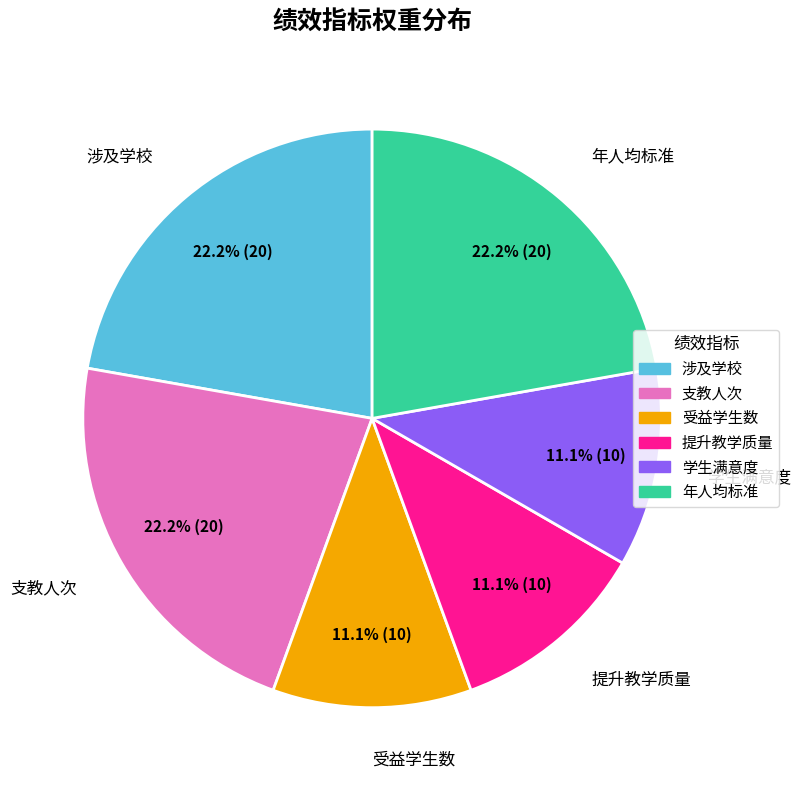

True or false: 年人均标准 accounts for 35% of the total.

False